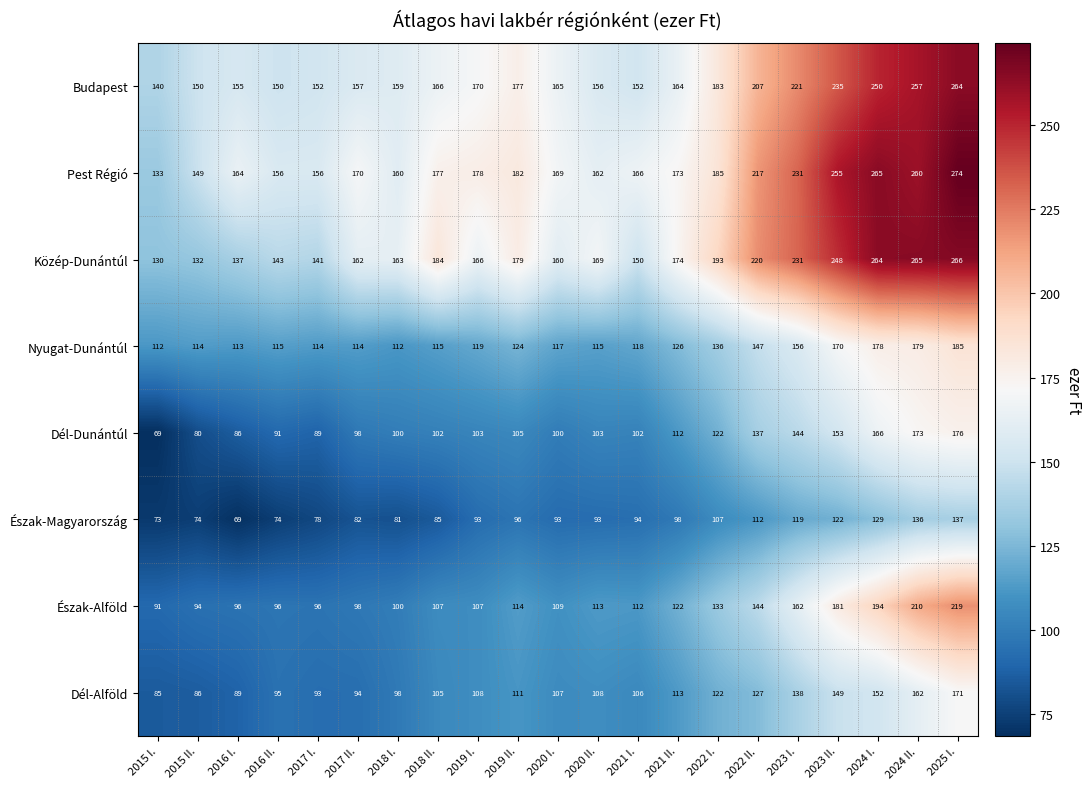

The Közép-Dunántúl series shows 184 at 2018 II.. True or false?

True